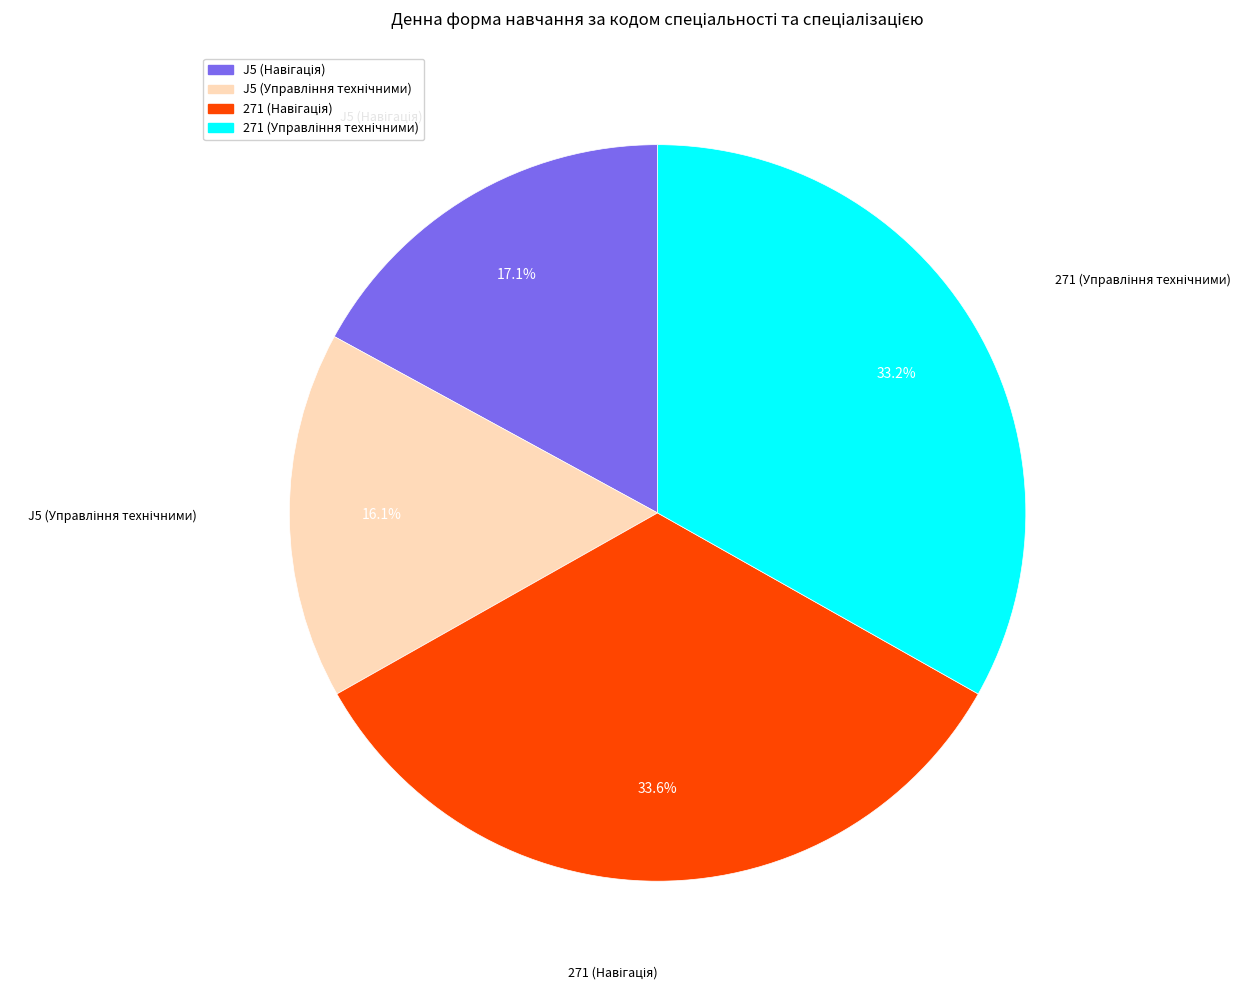

How many slices are in this pie chart?

4